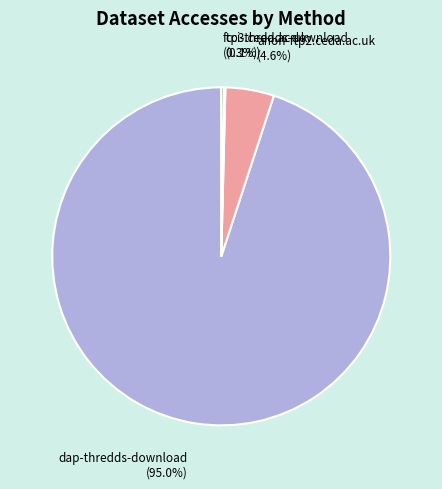

How much of the chart is everything except dap-thredds-download?

5.0%